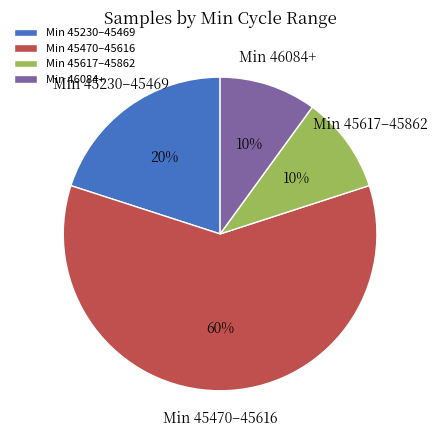

The Min 46084+ slice represents 24% of the pie. True or false?

False